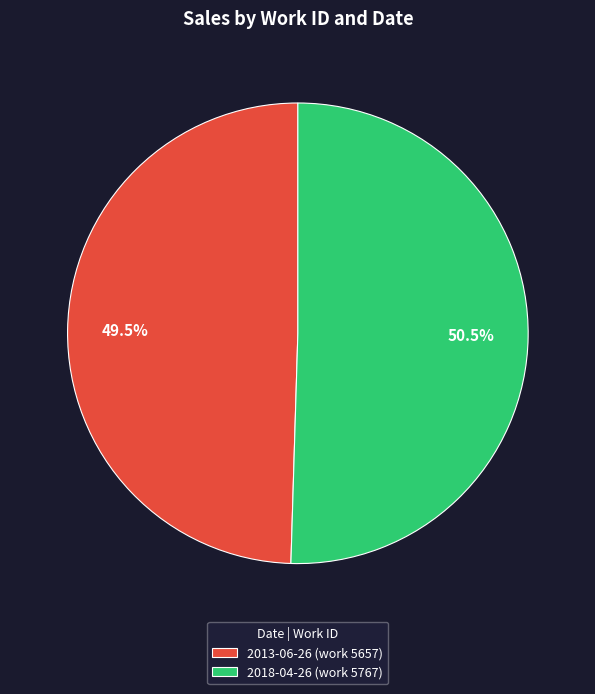

How many slices are in this pie chart?

2